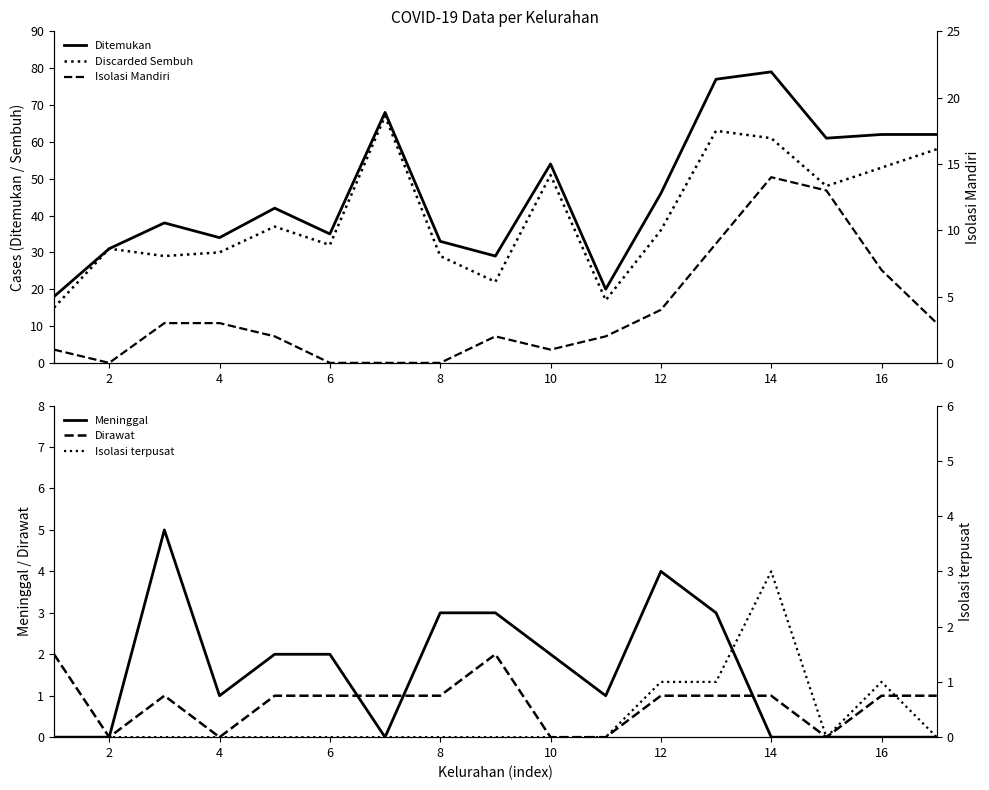

Is it true that Dirawat equals 1 at 4?

False